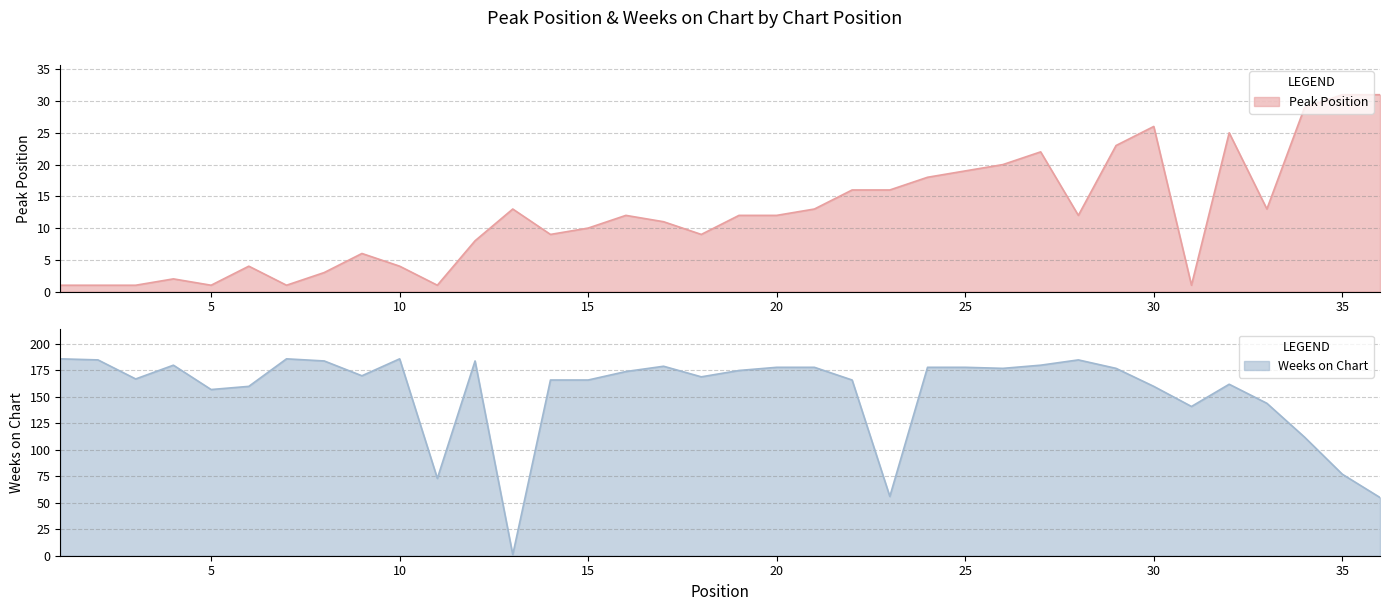

What is the difference between the maximum and second lowest values in the Weeks on Chart series?

131